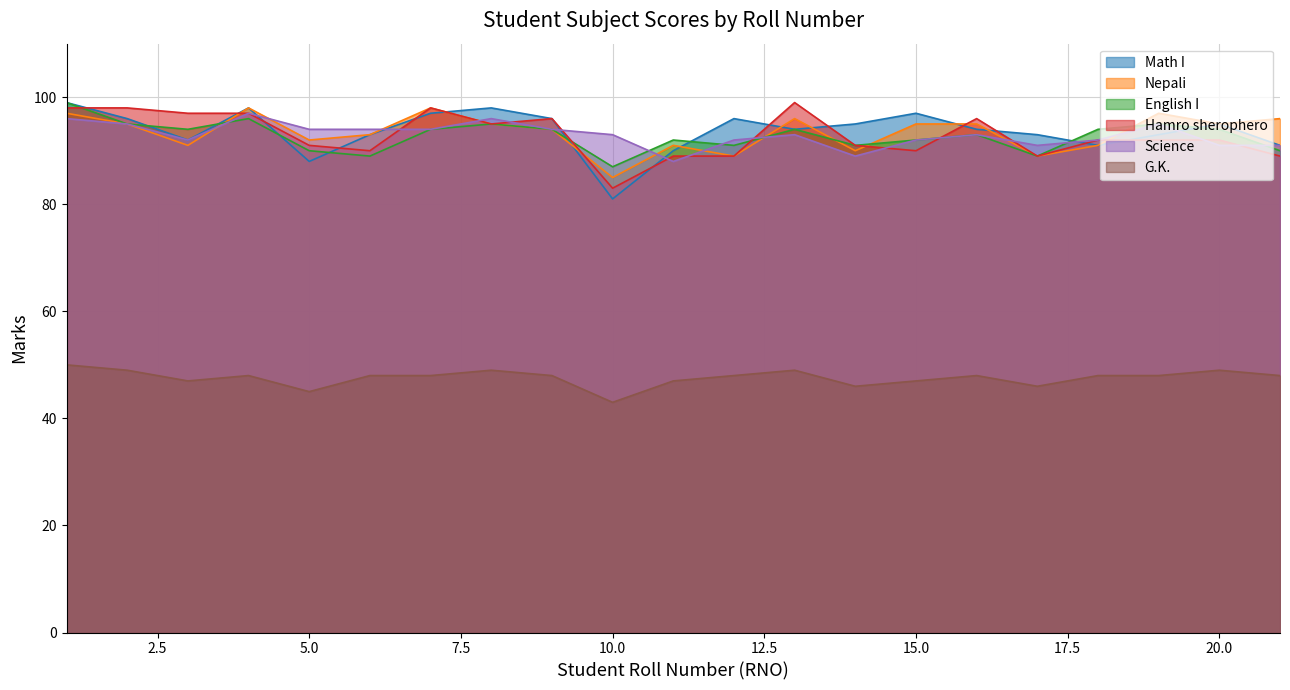

In G.K., how many points are higher than both neighbors (excluding endpoints)?

5